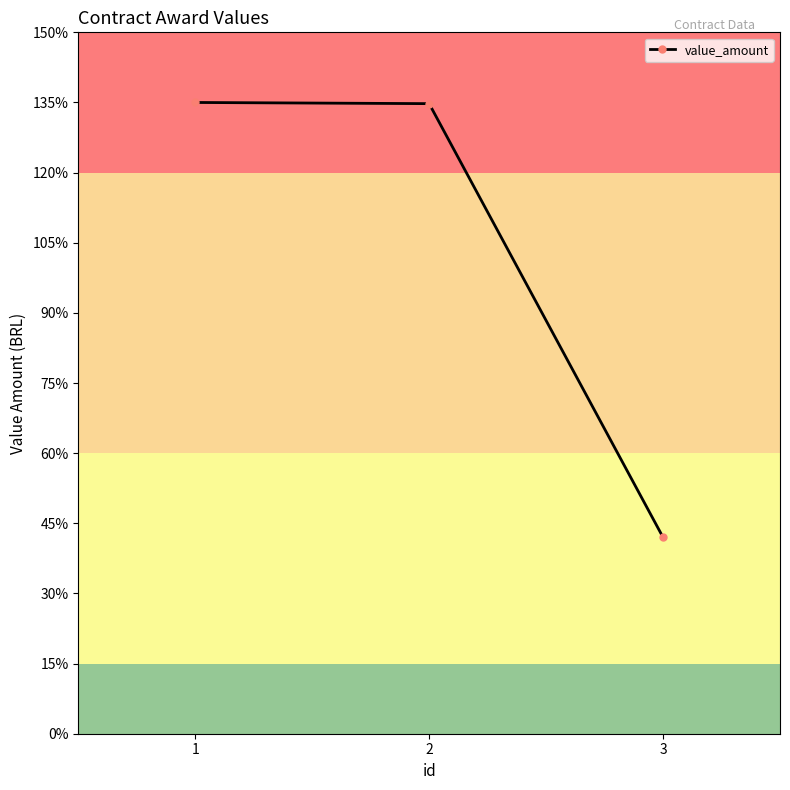

What is the approximate value at 2?

134.8